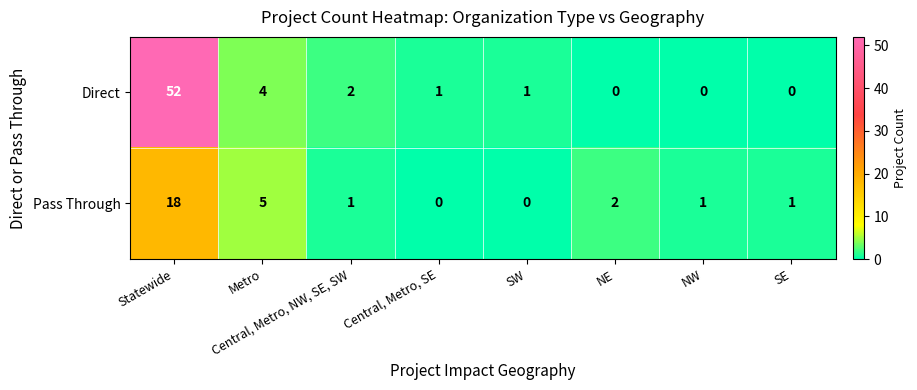

Which series has the widest spread of values?

Direct